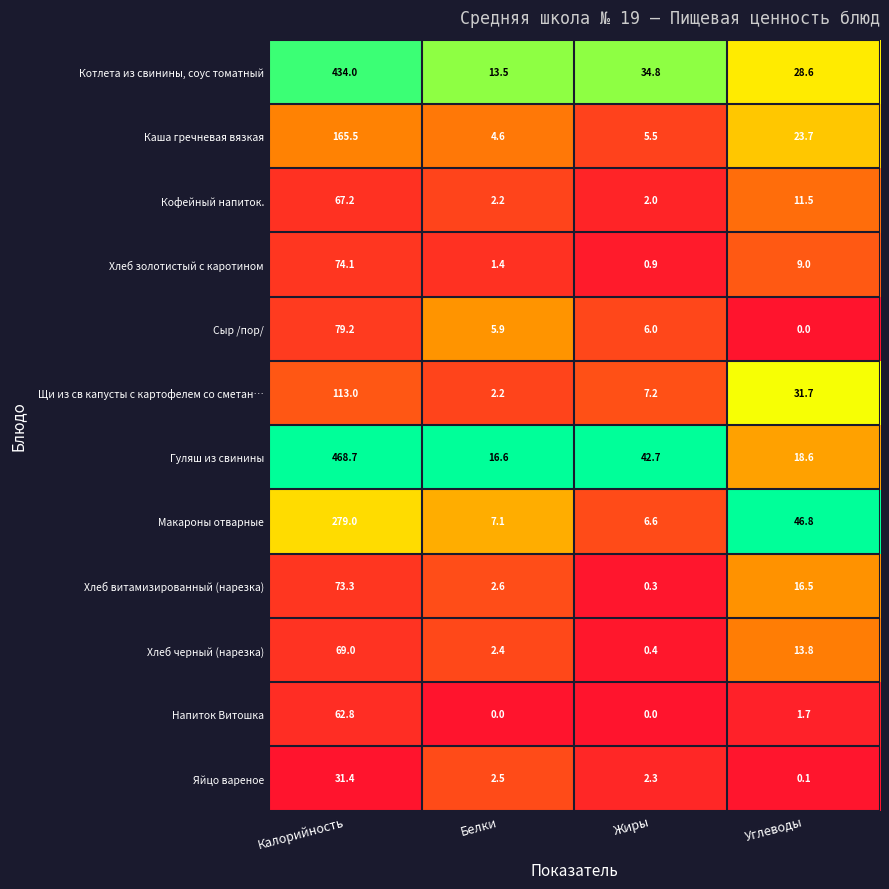

How many data points does each series have?

4